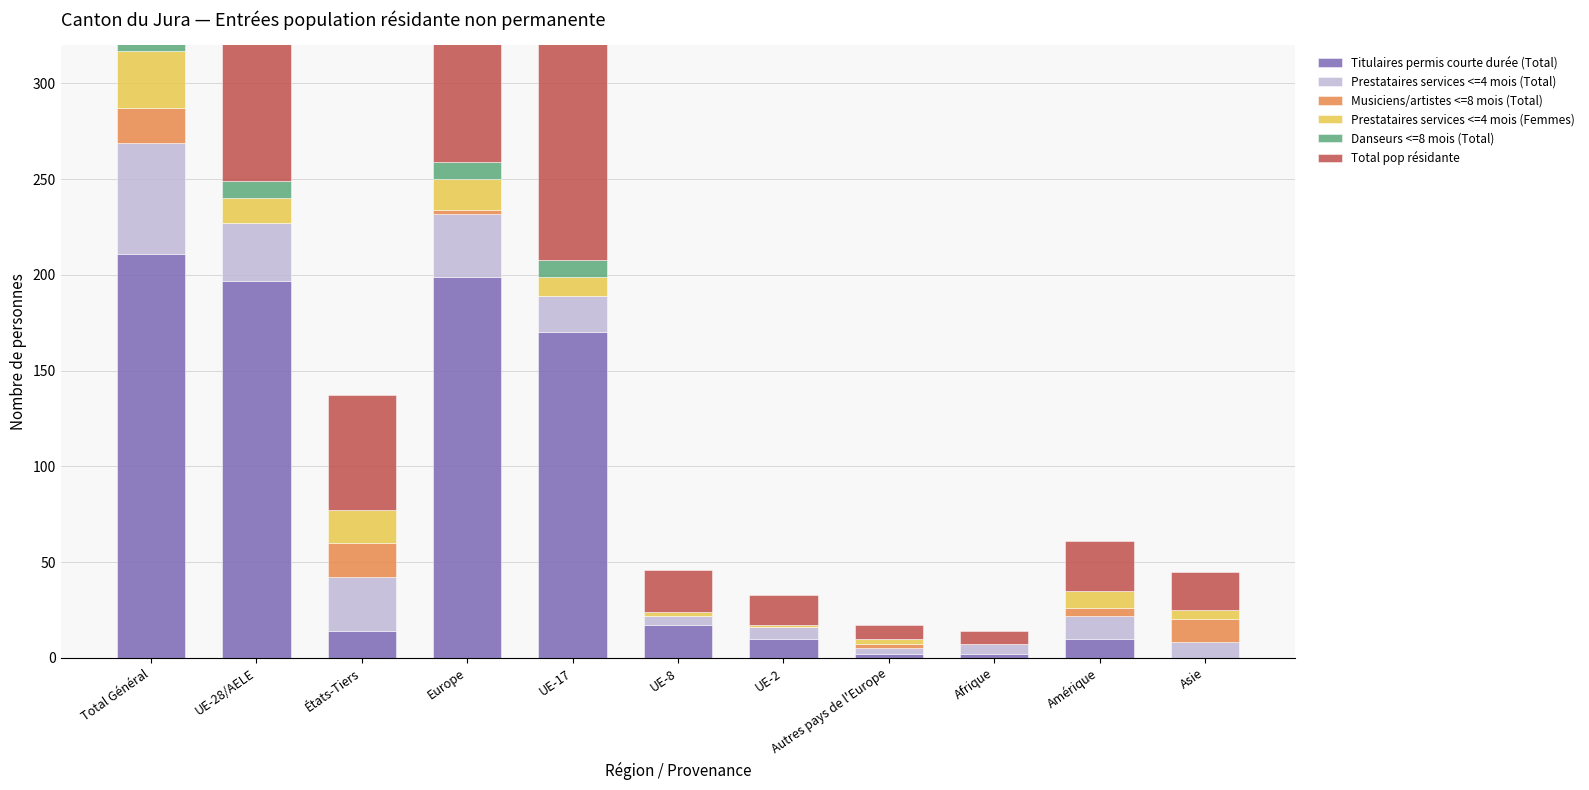

What position from the right is Autres pays de l'Europe?

4